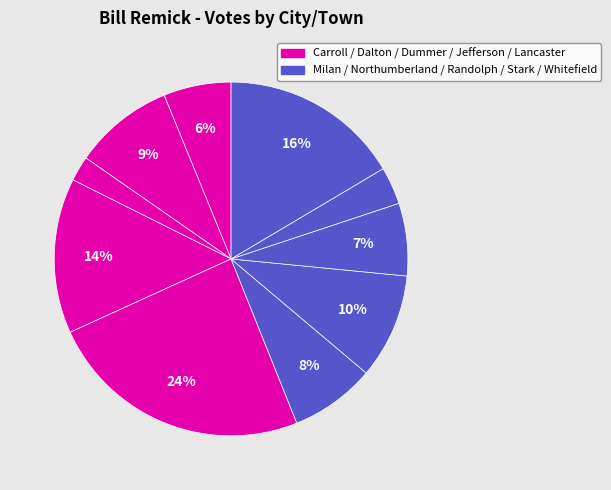

Rank the categories by value from highest to lowest.

Lancaster, Whitefield, Jefferson, Northumberland, Dalton, Milan, Randolph, Carroll, Stark, Dummer